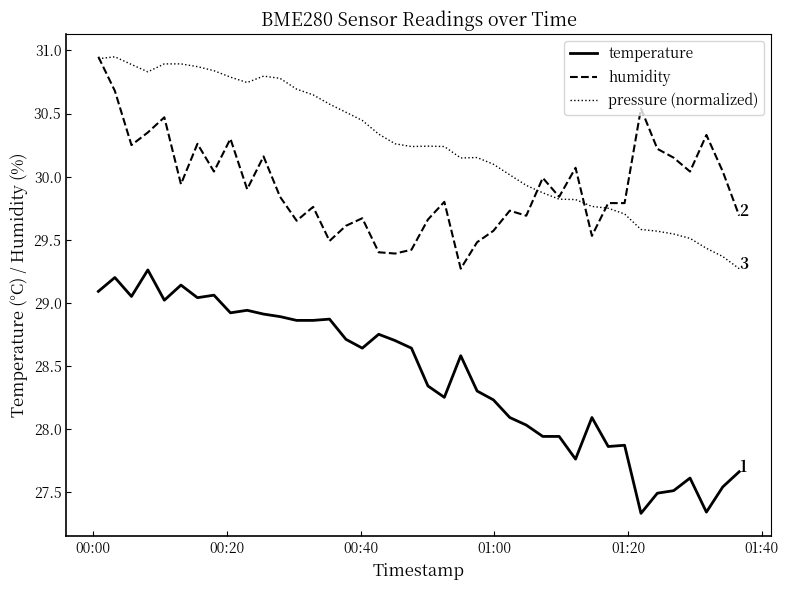

True or false: humidity and temperature cross at least once.

False